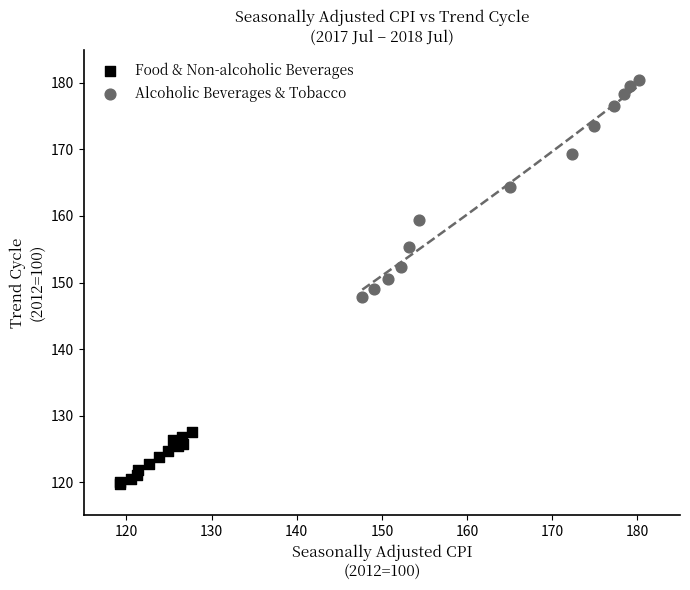

Which series reaches the maximum Y coordinate?

Alcoholic Beverages & Tobacco